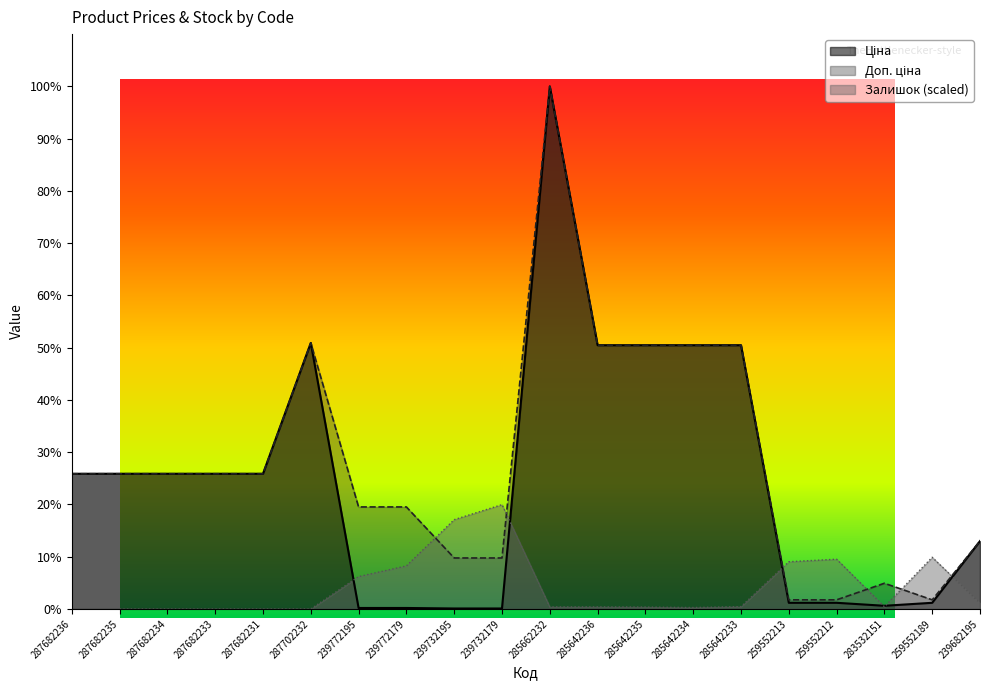

True or false: Ціна and Доп. ціна intersect in this chart.

False